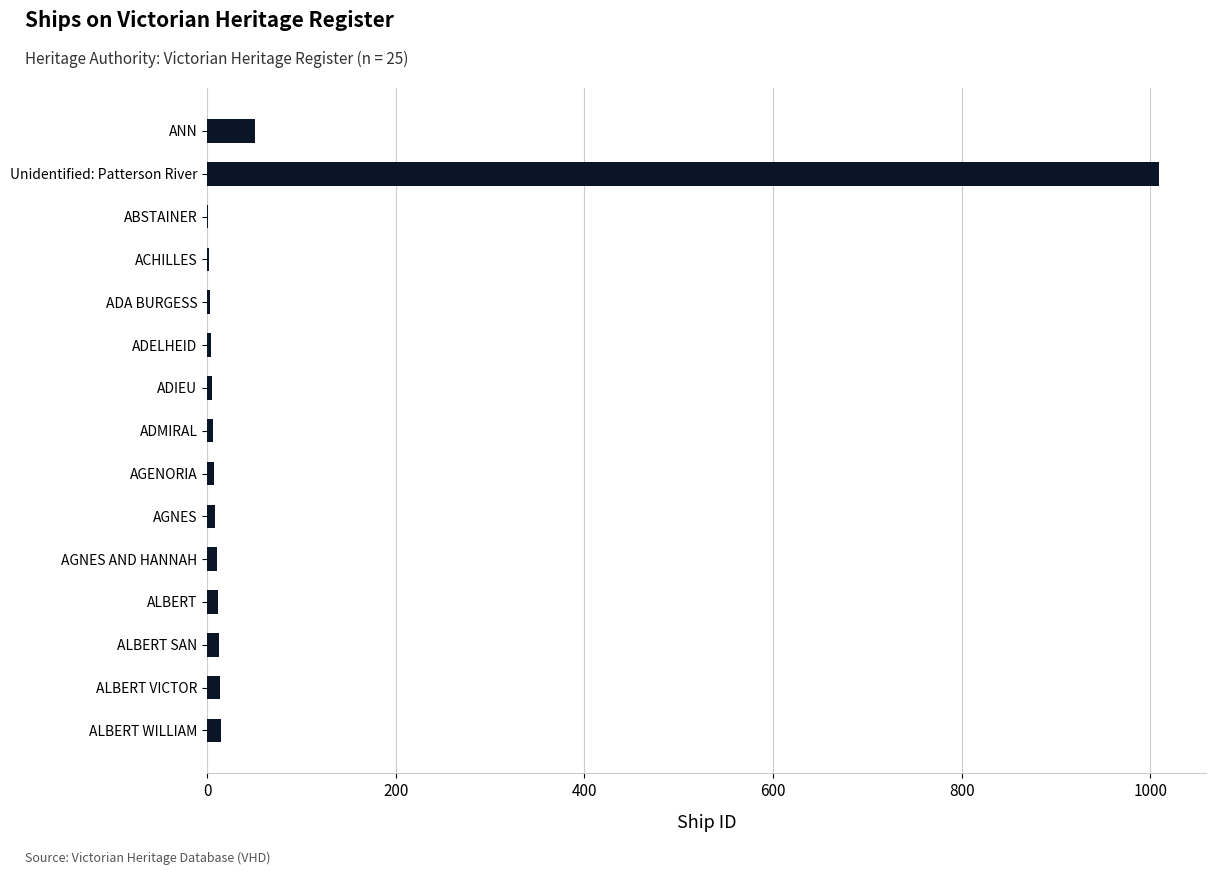

Where is the data nearest to the value 505?

ANN